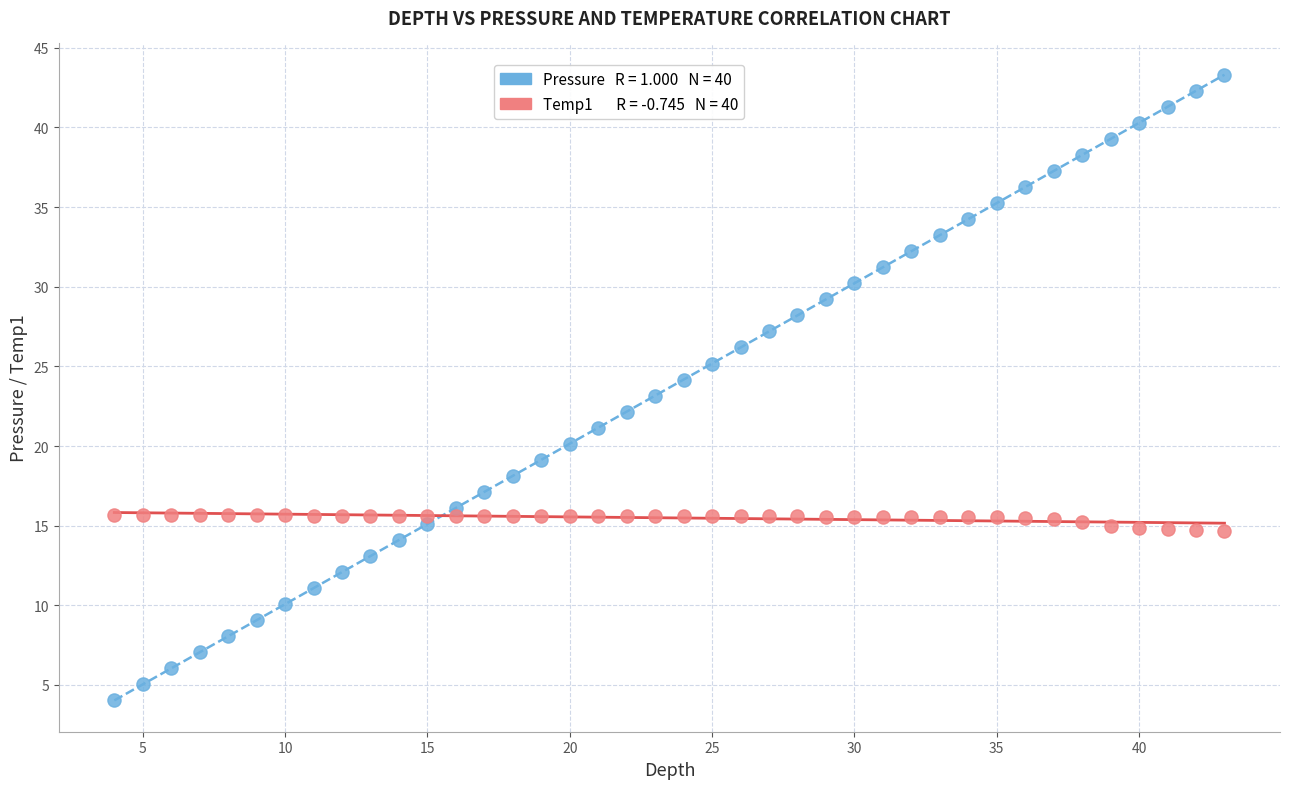

Across all data points, what is the range of X values (max minus min)?

39.0